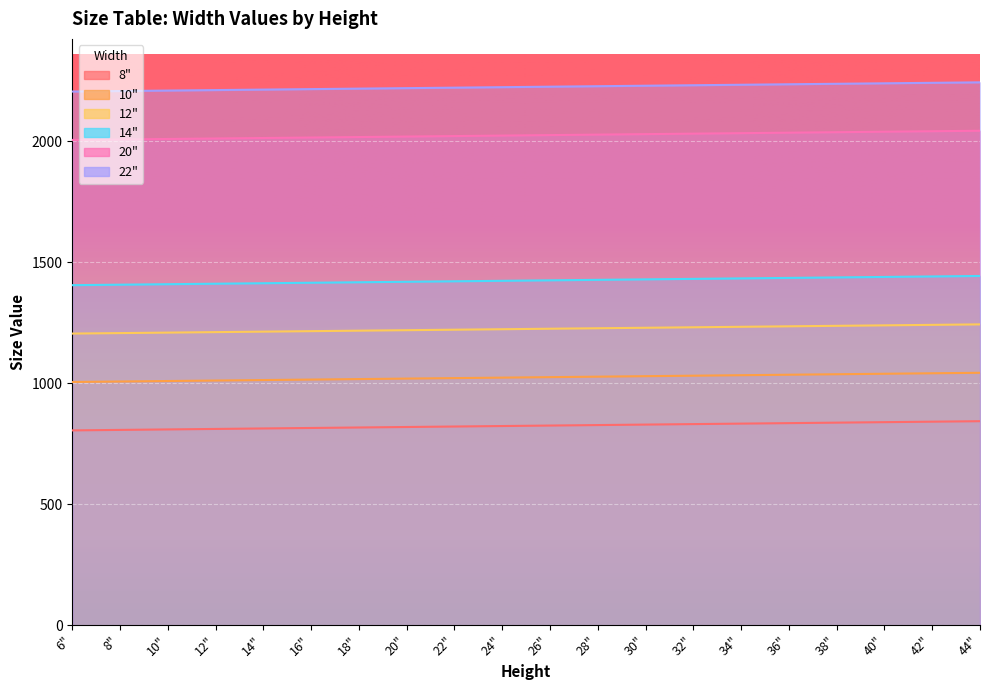

What position from the right is 38"?

4